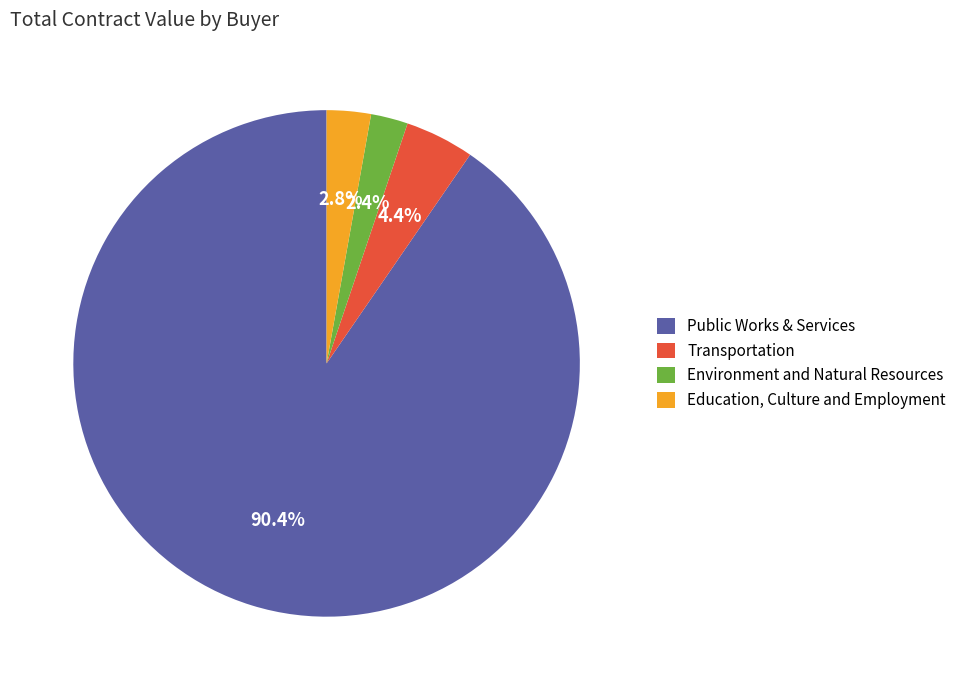

Rank the categories by value from lowest to highest.

Environment and Natural Resources, Education, Culture and Employment, Transportation, Public Works & Services